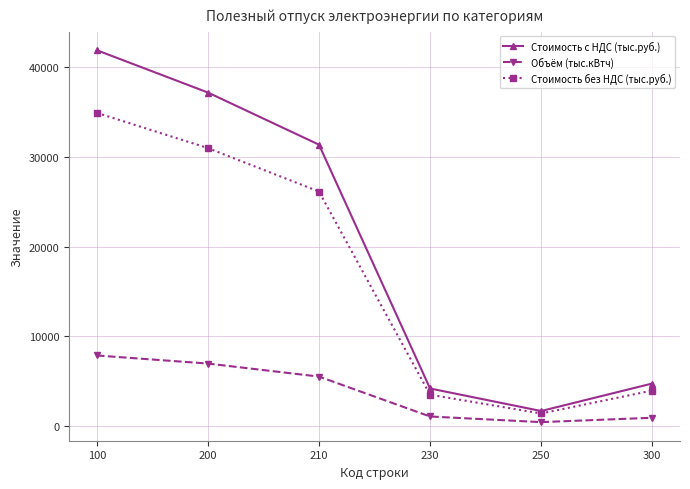

True or false: Объём (тыс.кВтч) and Стоимость с НДС (тыс.руб.) intersect in this chart.

False